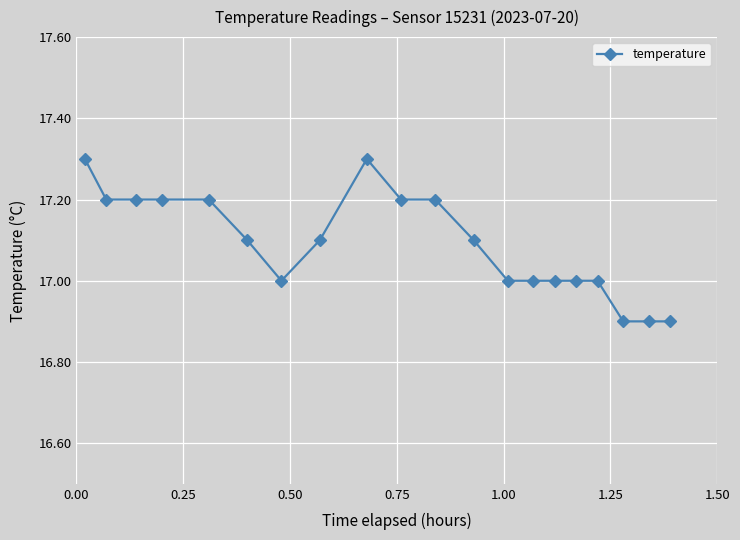

What is the difference between the second highest and minimum values?

0.4